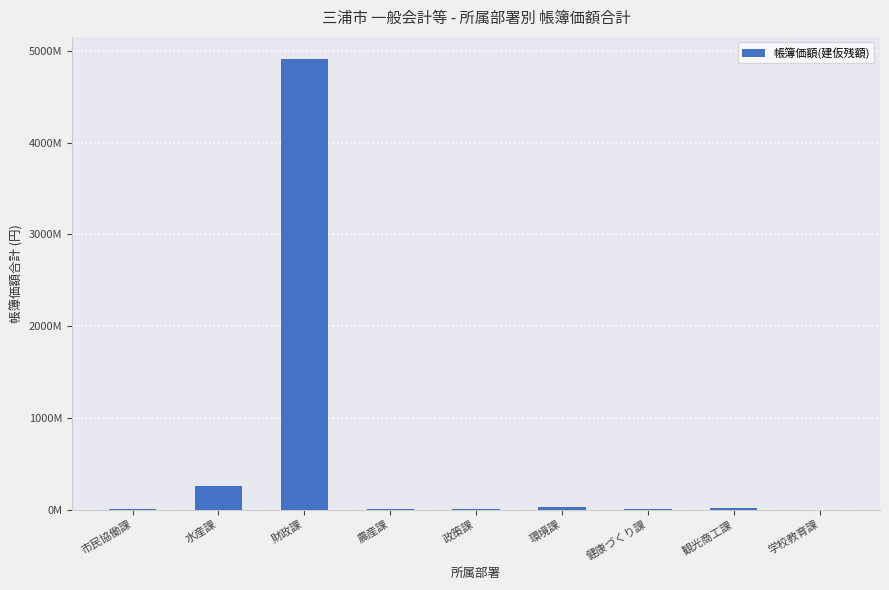

True or false: the data shows 133284474 at 水産課.

False